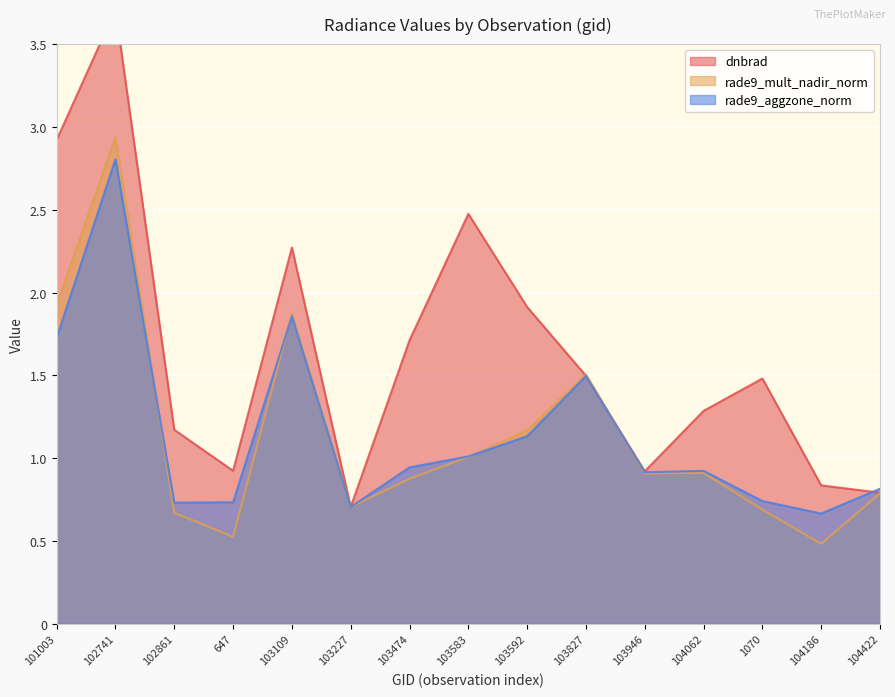

True or false: dnbrad and rade9_aggzone_norm cross at least once.

True